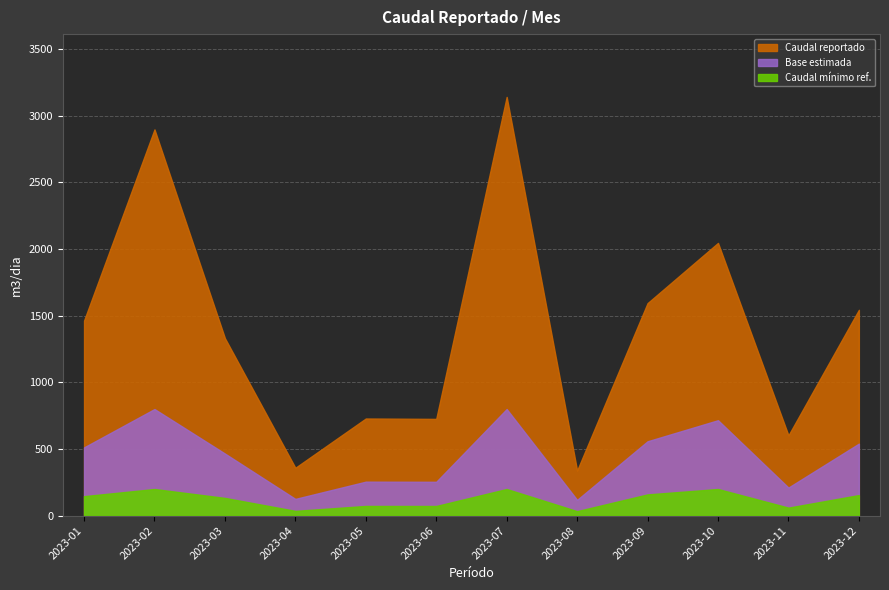

Is it true that the value at 2023-07 is 3141.5?

True